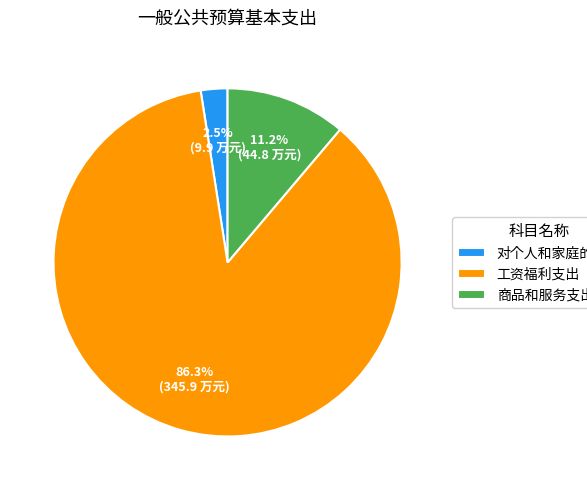

Between 商品和服务支出 and 对个人和家庭的补助, which is larger?

商品和服务支出